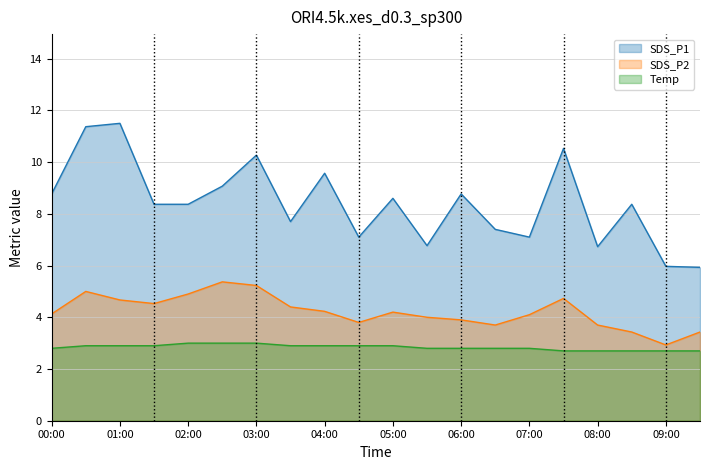

At how many categories does at least one series exceed 10?

4